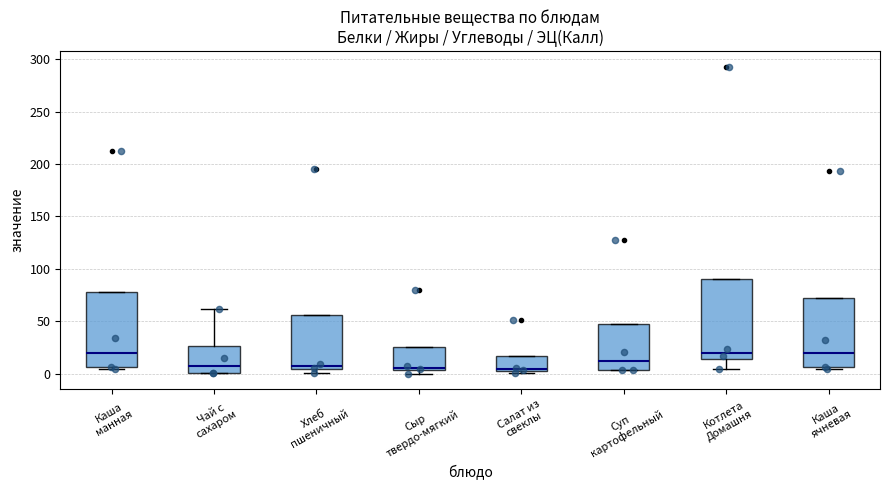

Reading left to right, read every box against the y-axis: the position of its median line, the range the box covers, and the ends of its whiskers. The values are not printed on the chart, so give them approximately, as read against the axis.

Каша манная: median 20, box 5 to 80, whiskers 5 to 80
Чай с сахаром: median 10, box 0 to 25, whiskers 0 to 60
Хлеб пшеничный: median 5 (just above the box's lower edge), box 5 to 55, whiskers 0 to 55
Сыр твердо-мягкий: median 5 (just above the box's lower edge), box 5 to 25, whiskers 0 to 25
Салат из свеклы: median 5 (just above the box's lower edge), box 5 to 15, whiskers 0 to 15
Суп картофельный: median 10, box 5 to 50, whiskers 5 to 50
Котлета Домашня: median 20, box 15 to 90, whiskers 5 to 90
Каша ячневая: median 20, box 5 to 75, whiskers 5 (just below the box's lower edge) to 75